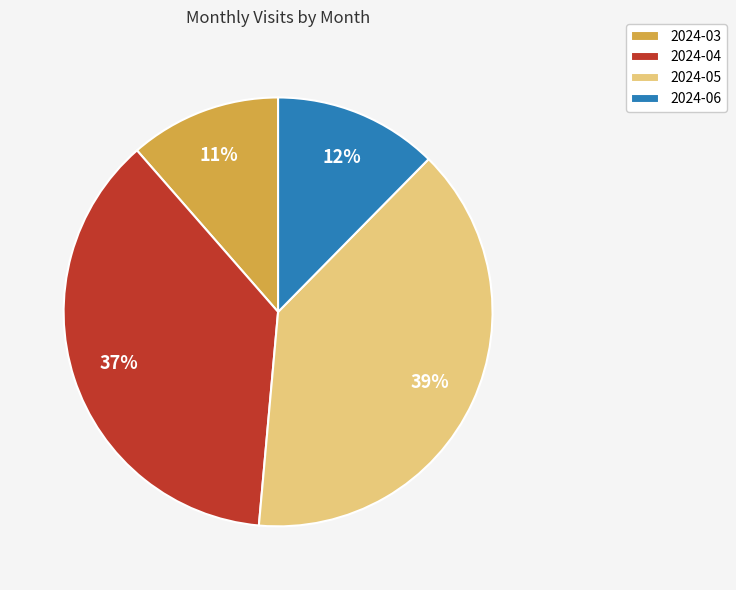

Rank the categories by value from highest to lowest.

2024-05, 2024-04, 2024-06, 2024-03